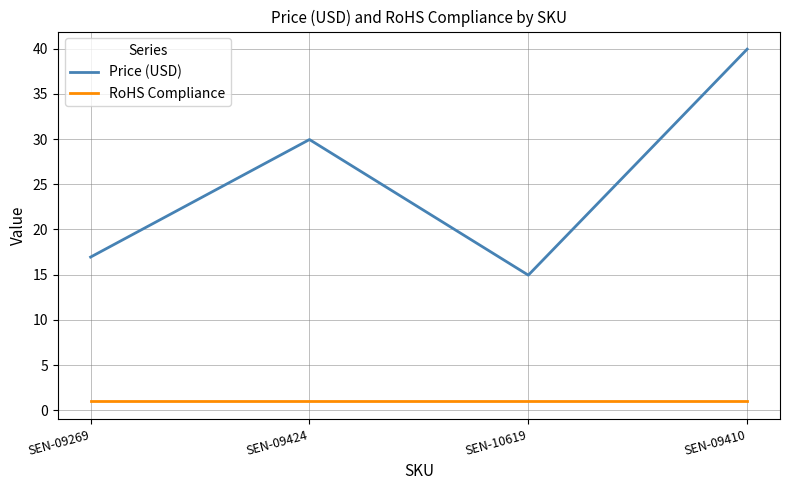

List the series in order of their overall mean, lowest first.

RoHS Compliance, Price (USD)